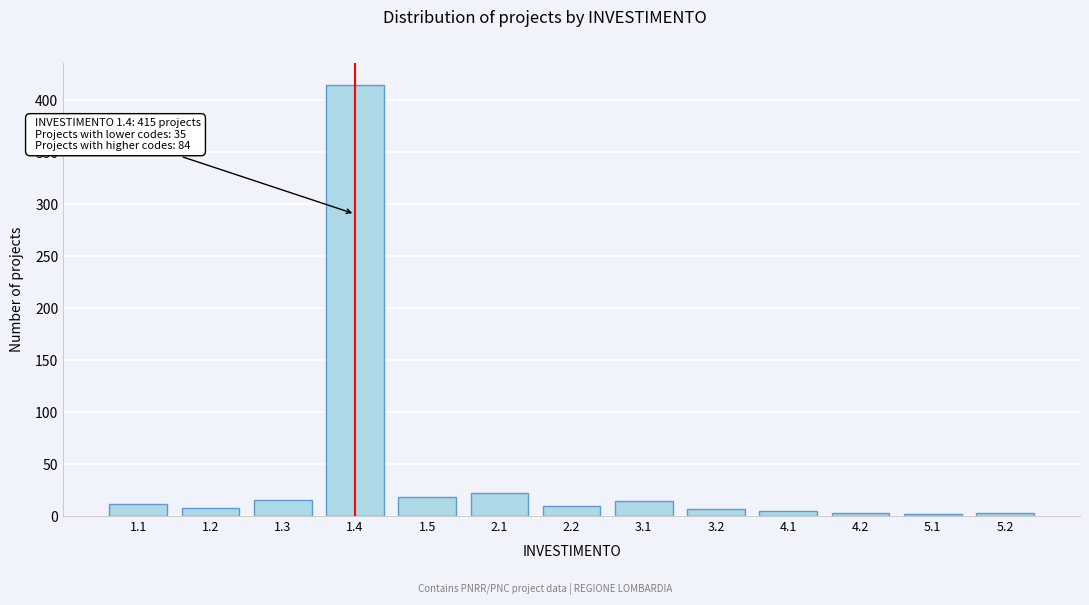

What is the ratio of the value at 1.4 to the value at 3.1?

29.6